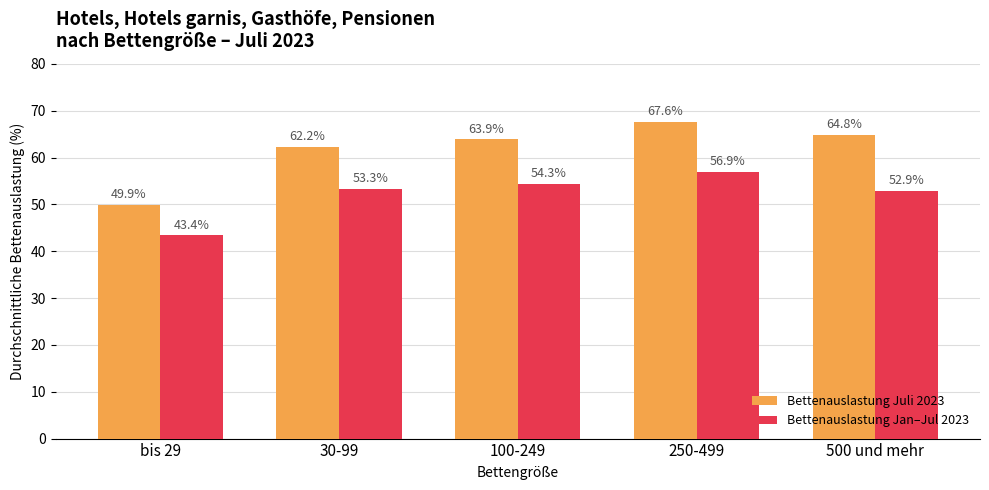

Reading left to right, transcribe all the data shown in this chart.

Bettenauslastung Juli 2023: bis 29=49.9	30-99=62.2	100-249=63.9	250-499=67.6	500 und mehr=64.8
Bettenauslastung Jan–Jul 2023: bis 29=43.4	30-99=53.3	100-249=54.3	250-499=56.9	500 und mehr=52.9